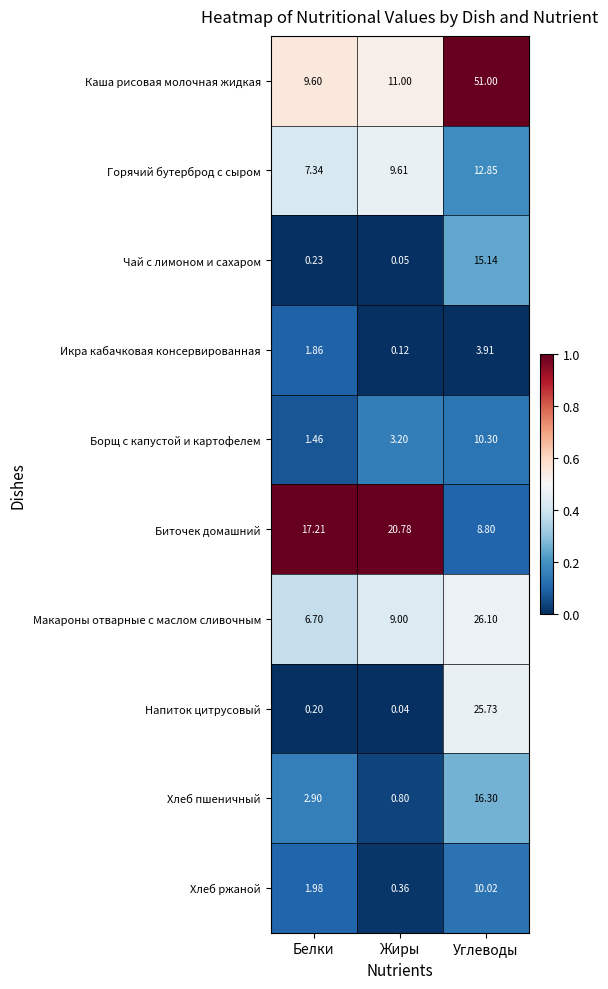

Which category has the lowest value across all series?

Жиры